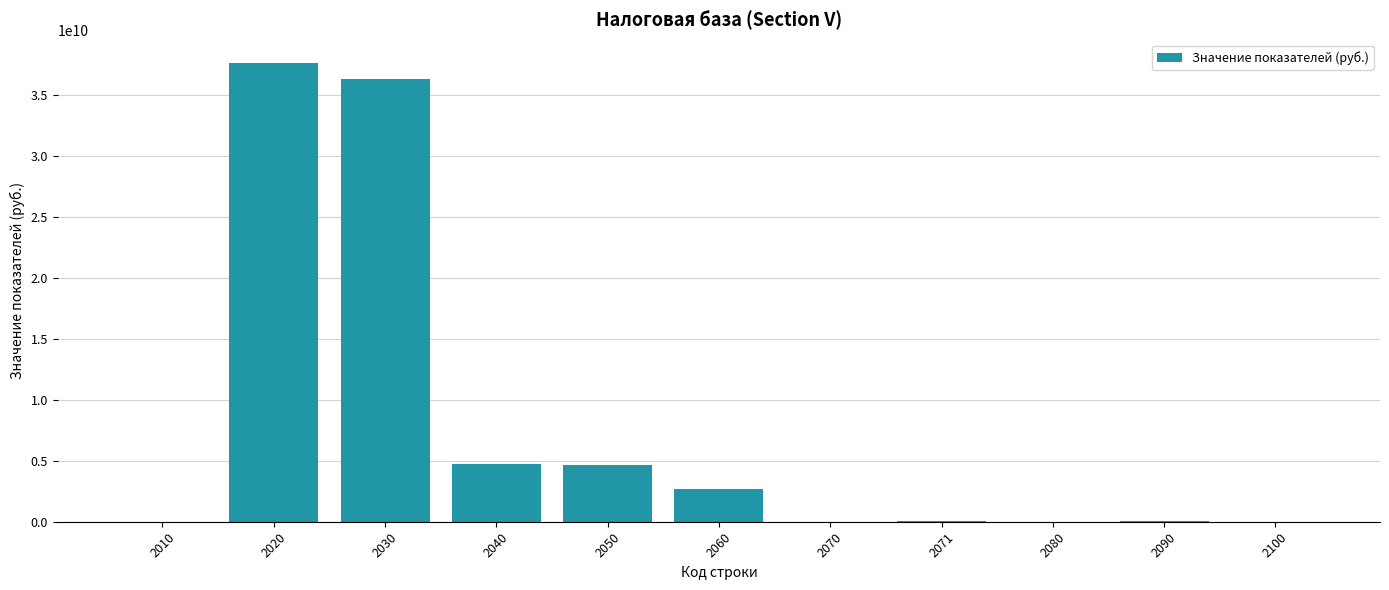

What is the greatest value displayed?

37630925030